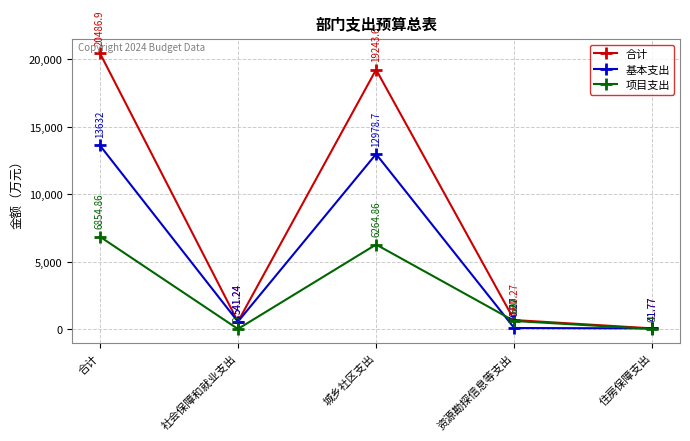

The value of 项目支出 at 住房保障支出 is 0.0. True or false?

True